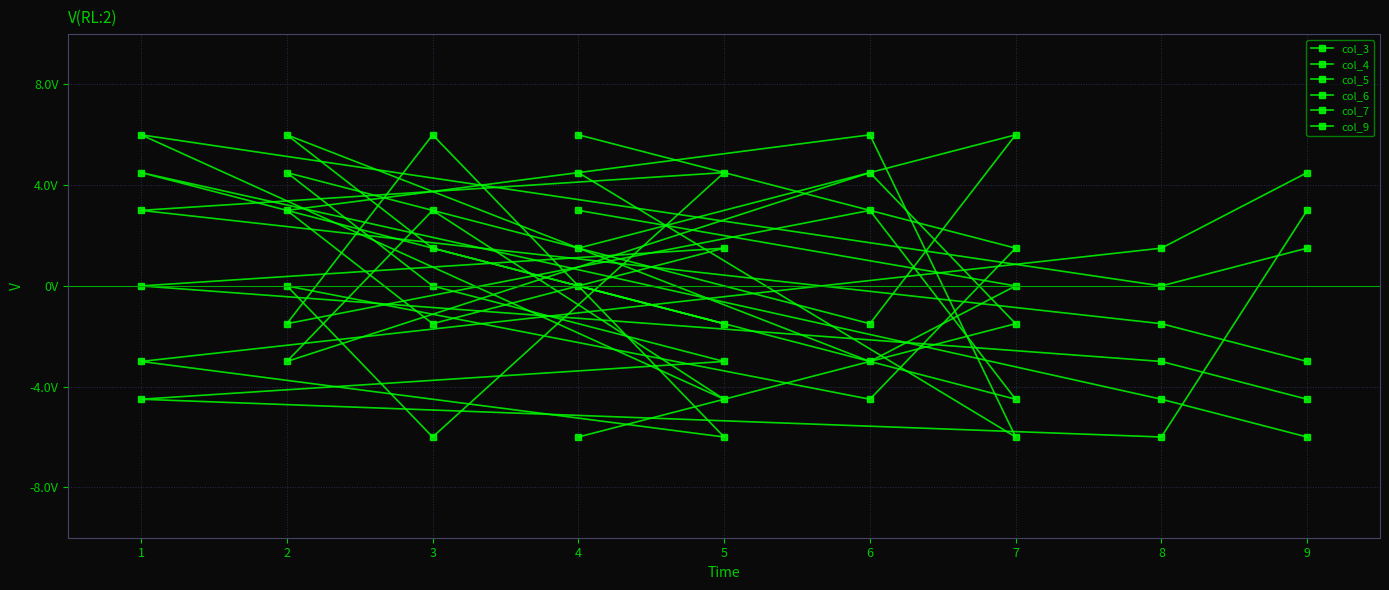

Is it true that col_3 equals -4.3 at 1?

False